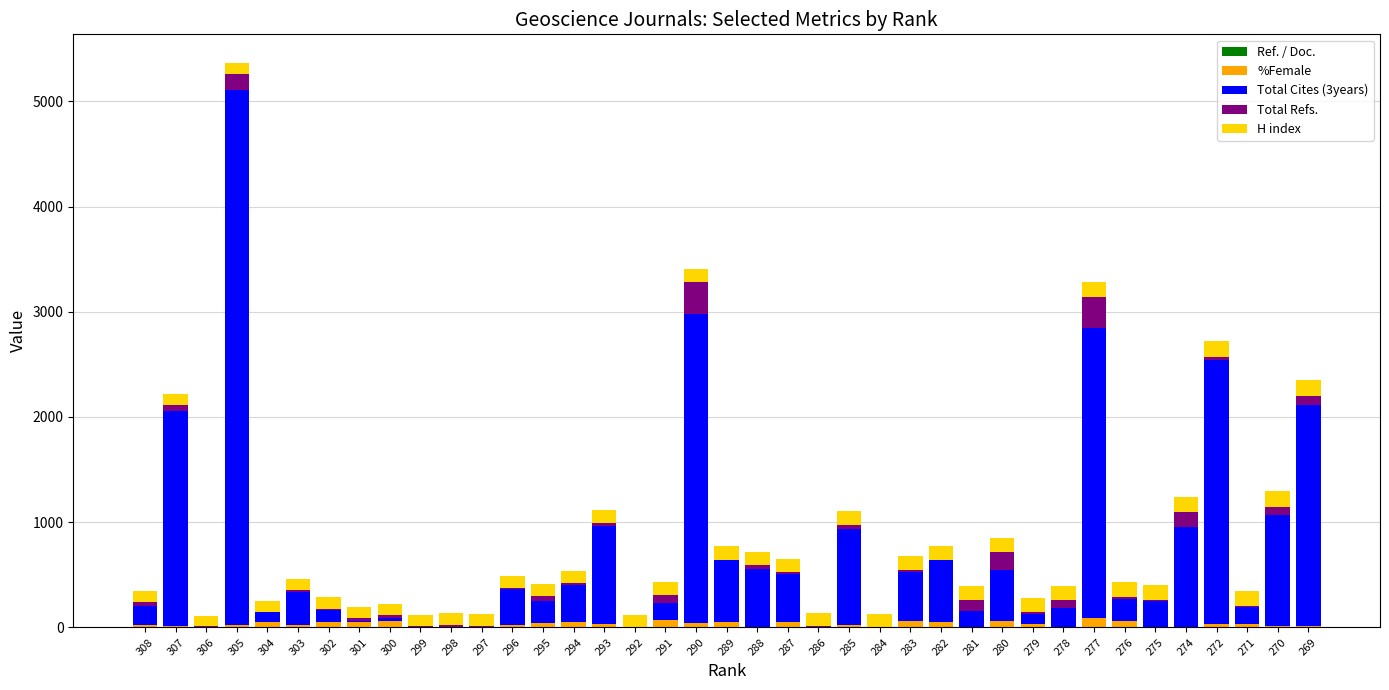

True or false: %Female has a value of 42 at 295.

True